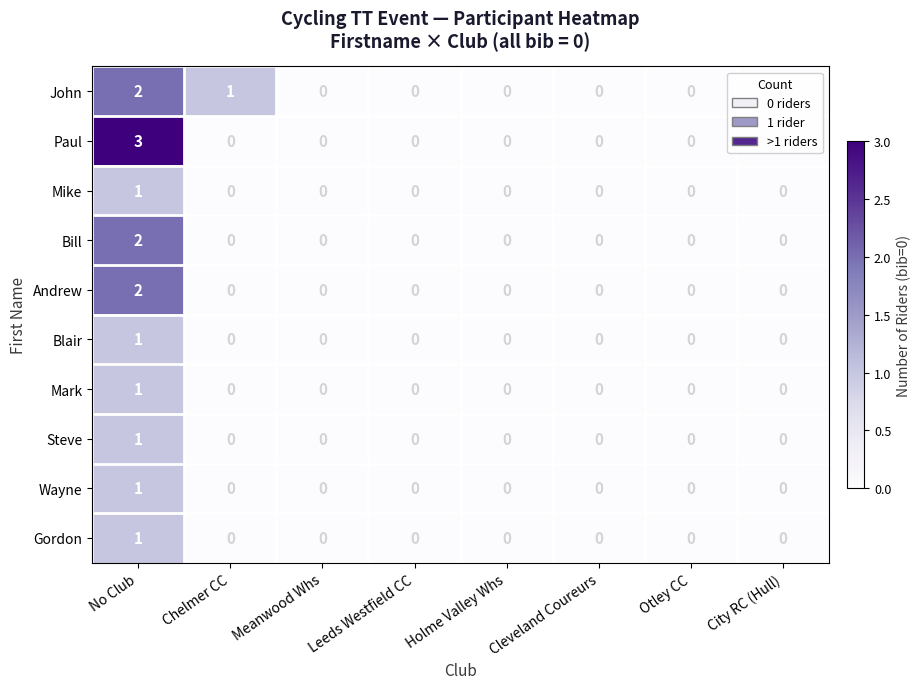

How many values in the Steve series exceed 0?

1